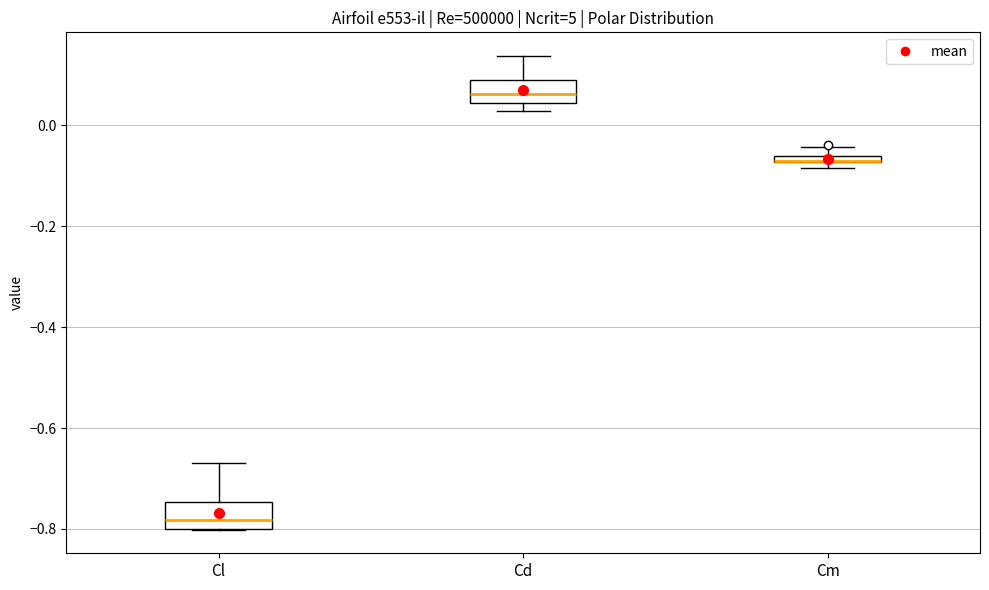

Where does the median line of the box for Cl sit on the y-axis? The values are not printed on the chart, so give them approximately, as read against the axis.

-0.78